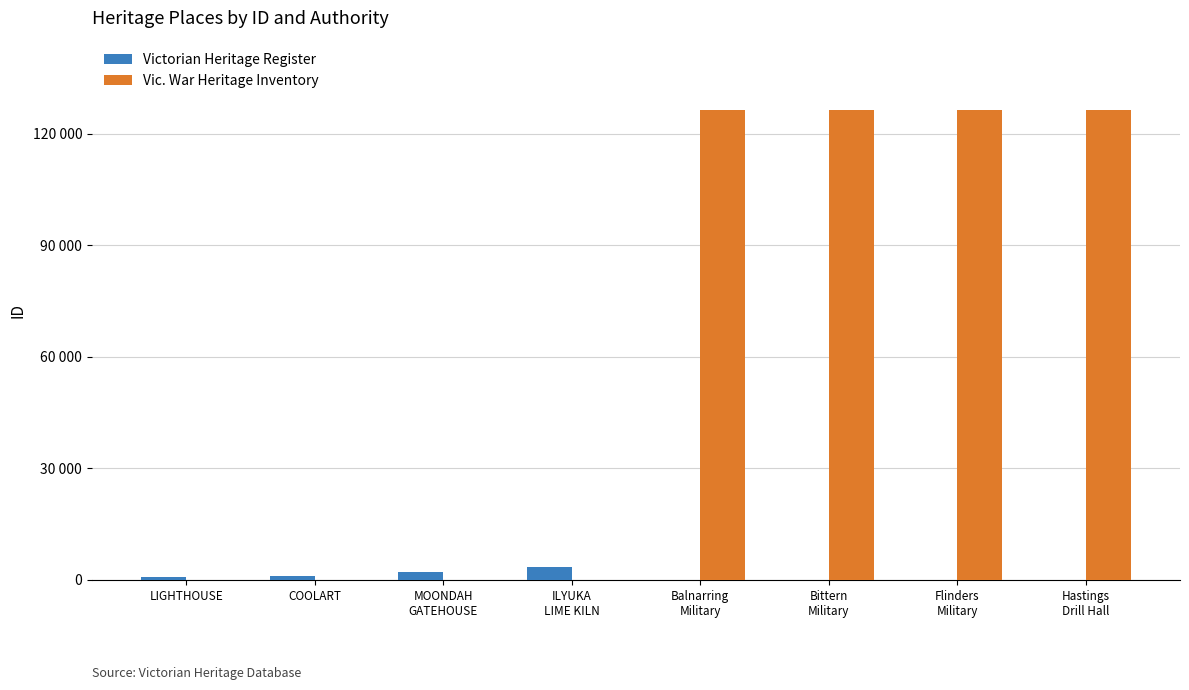

Is it true that Vic. War Heritage Inventory equals 0 at ILYUKA
LIME KILN?

True